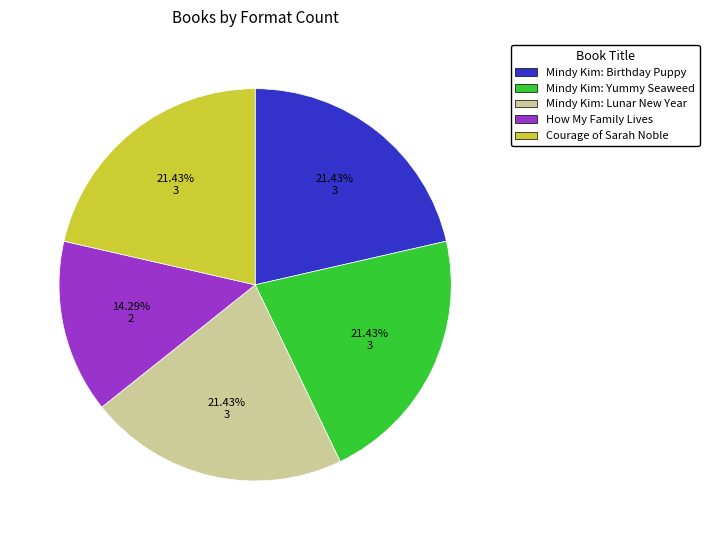

Is there any slice that represents more than half of the pie?

No